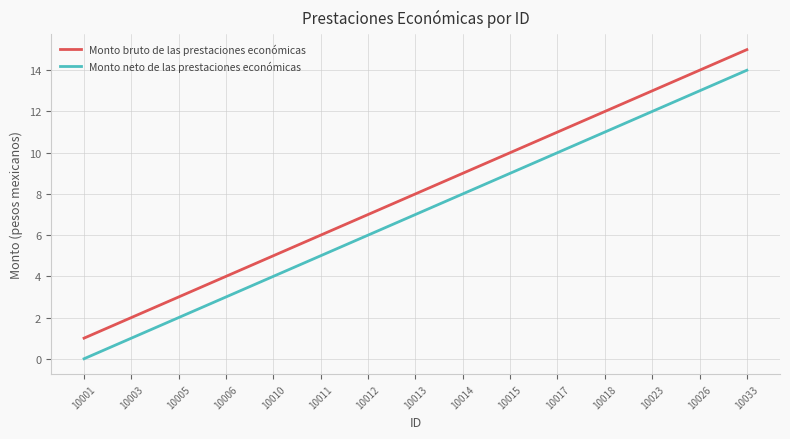

At which category is the sum across all series the highest?

10033